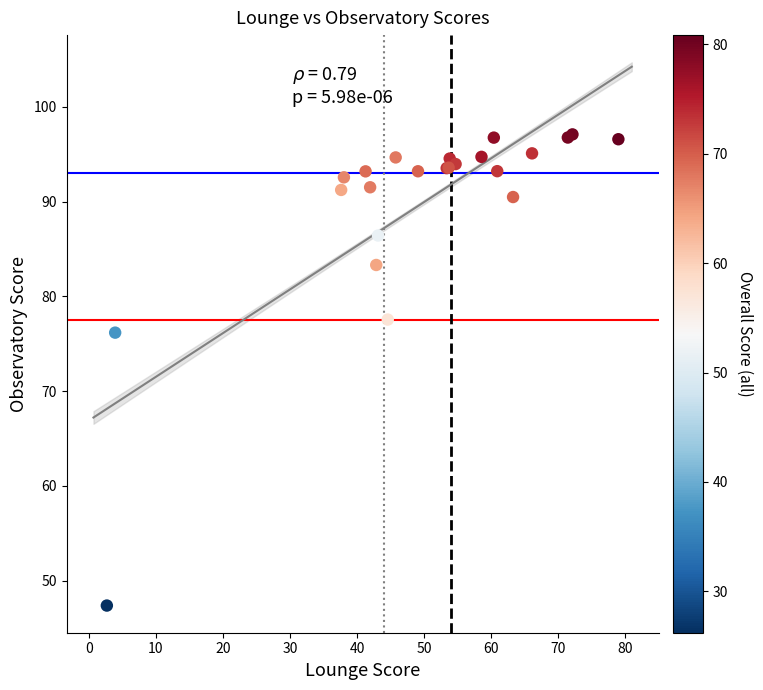

What Y value in the scatter plot is closest to 72?

76.2